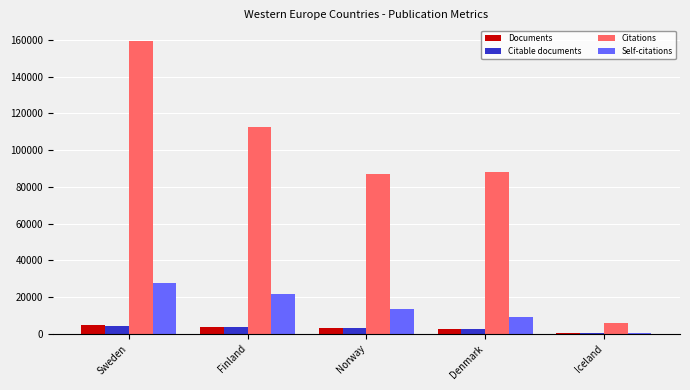

True or false: Documents has a value of 261 at Iceland.

True